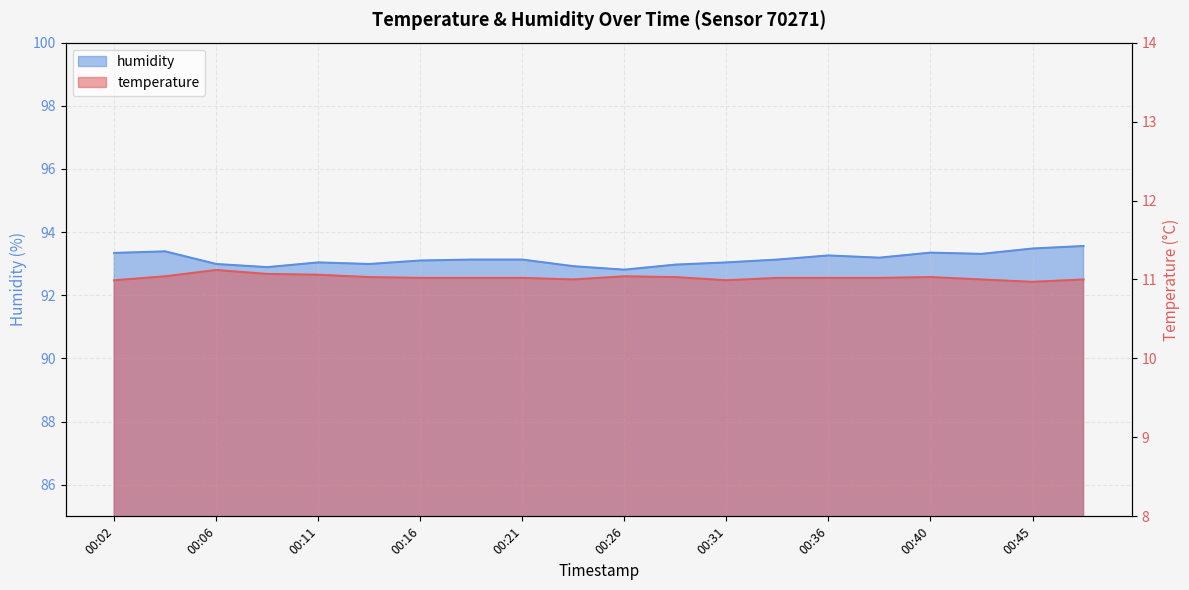

How many series are shown in this chart?

2